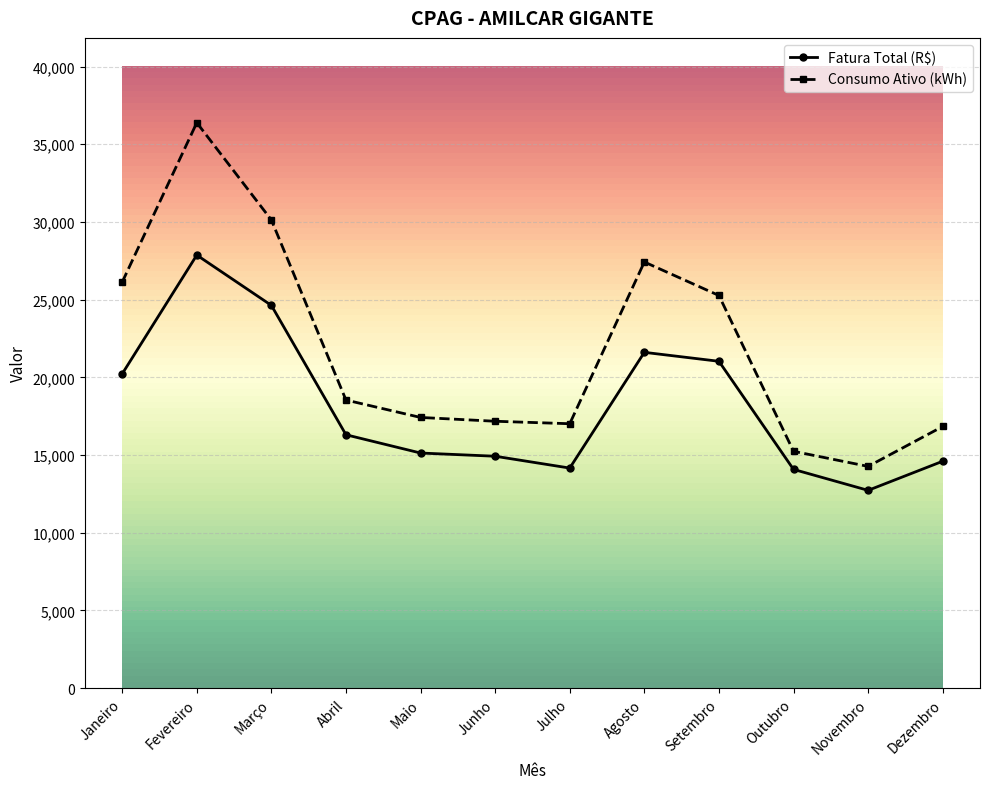

Where is the first local maximum for Fatura Total (R$)?

Fevereiro